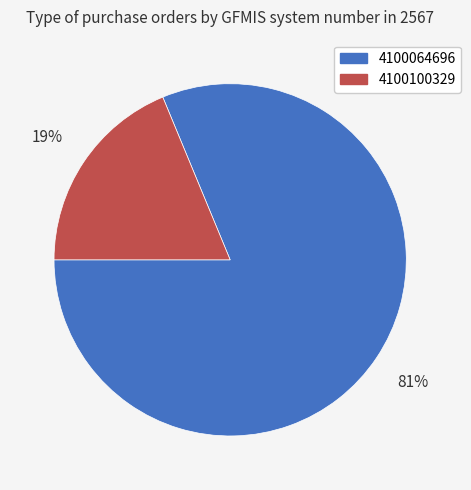

Which slice represents more than half of the pie?

4100064696